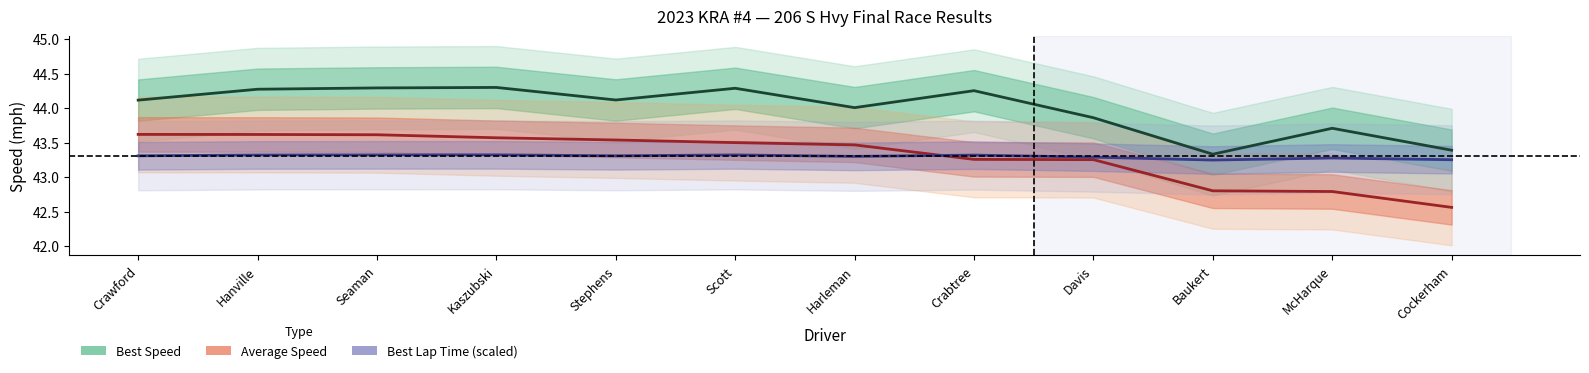

Is the value of Best Lap Time (scaled) at Baukert greater than the value of Best Speed at Hanville?

No